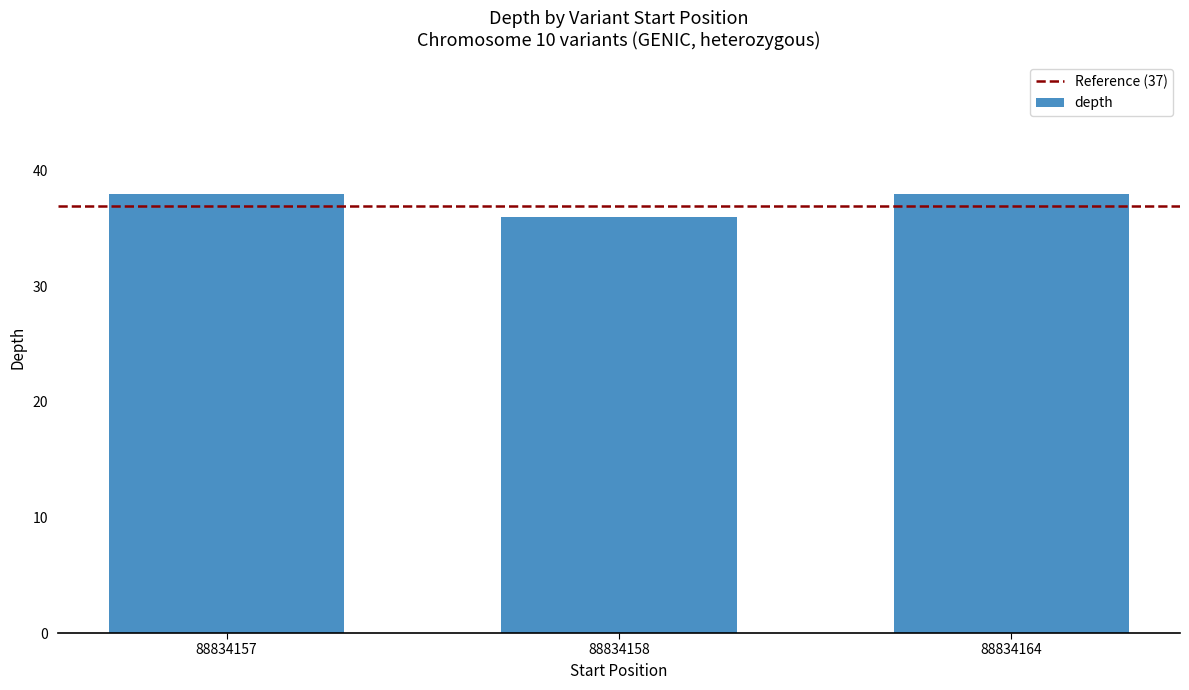

At which category does the chart reach its minimum across all series?

88834158